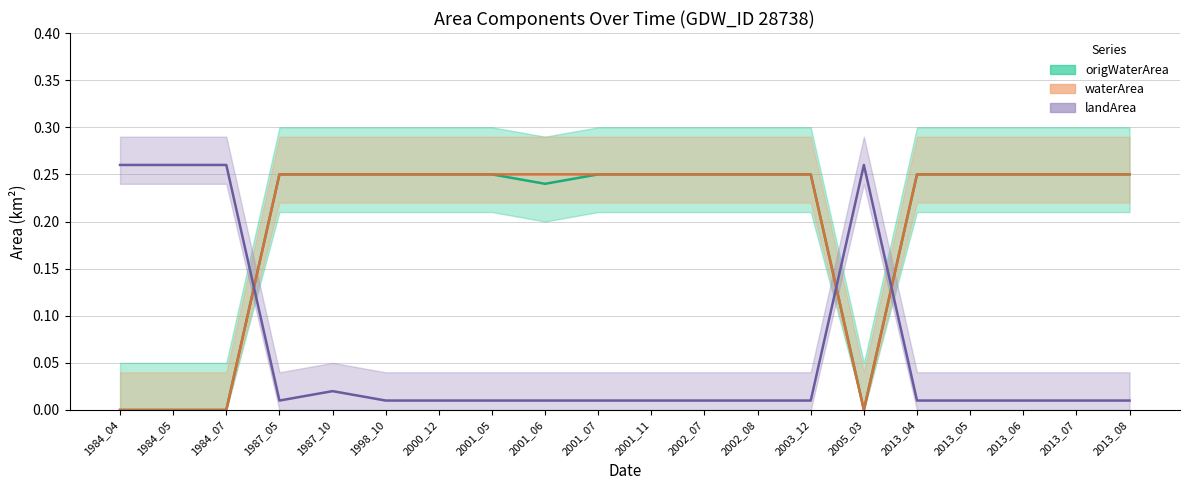

Between 2005_03 and 2013_04, which series saw the biggest shift?

origWaterArea